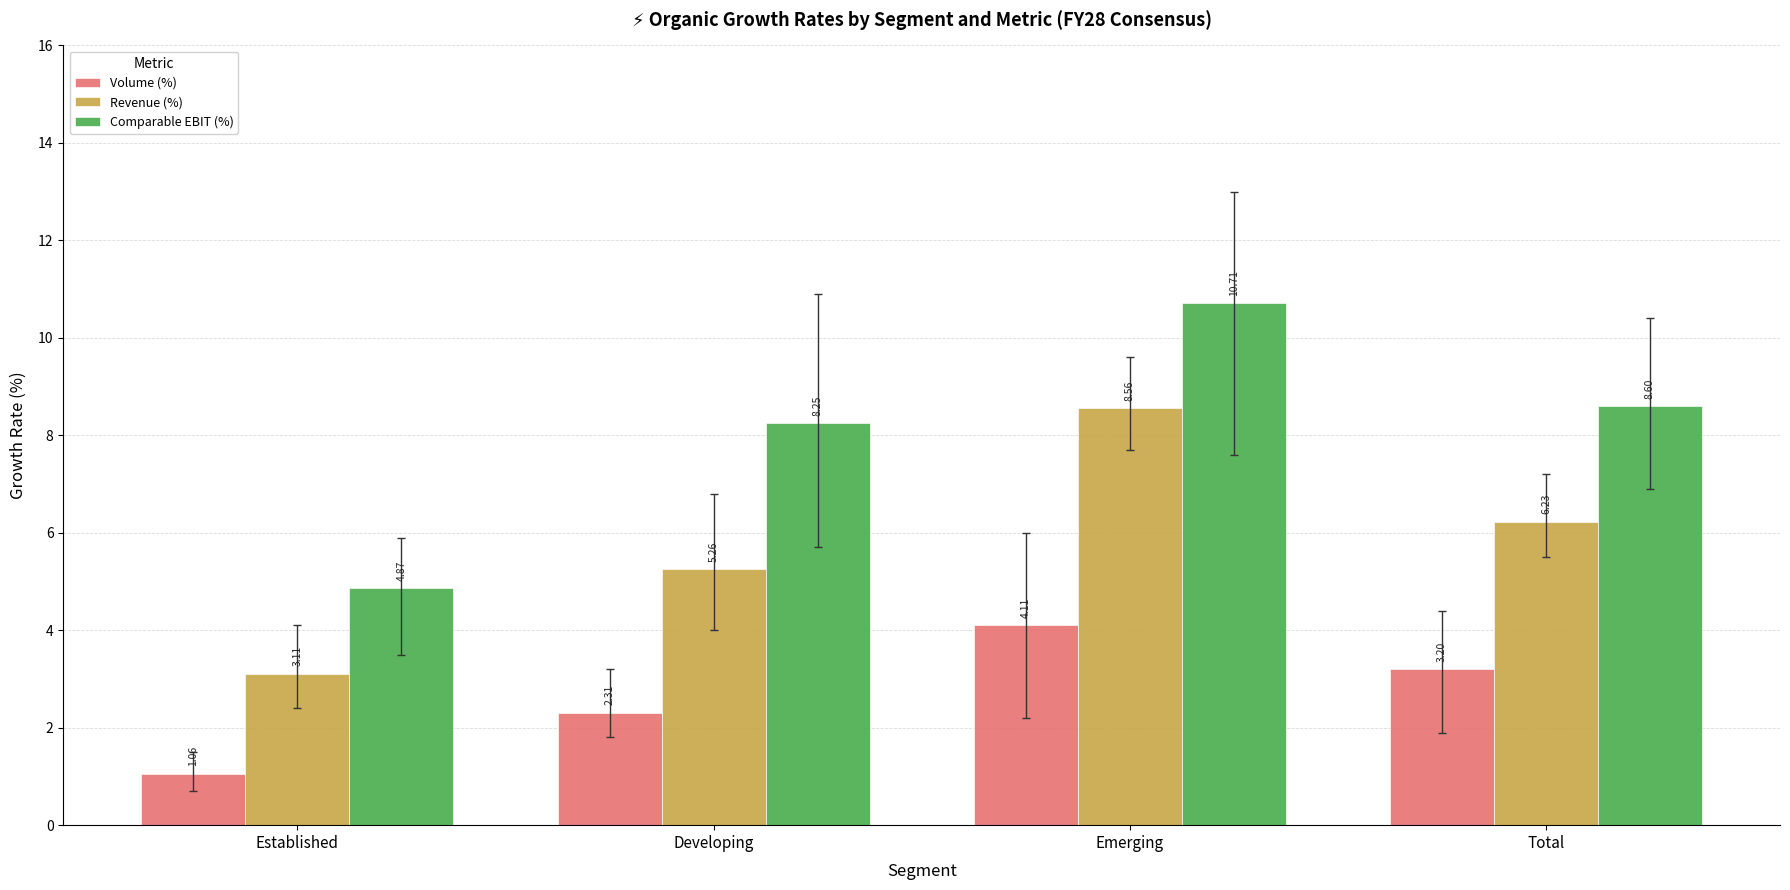

Which series changed the most between Established and Developing?

Comparable EBIT (%)